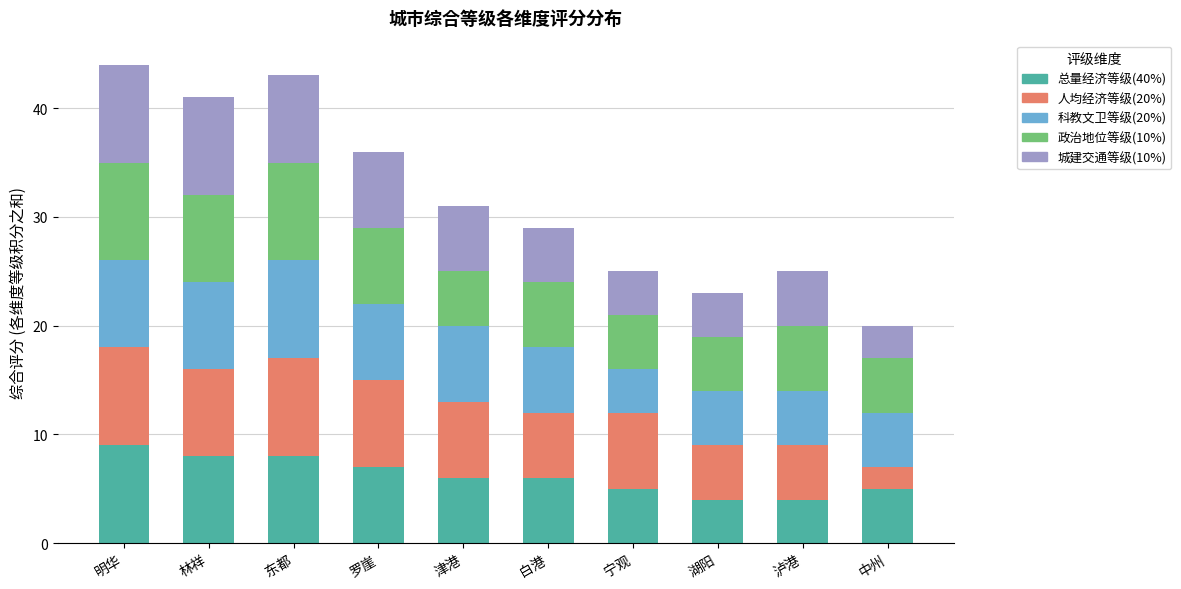

At which label does 总量经济等级(40%) reach its peak?

明华